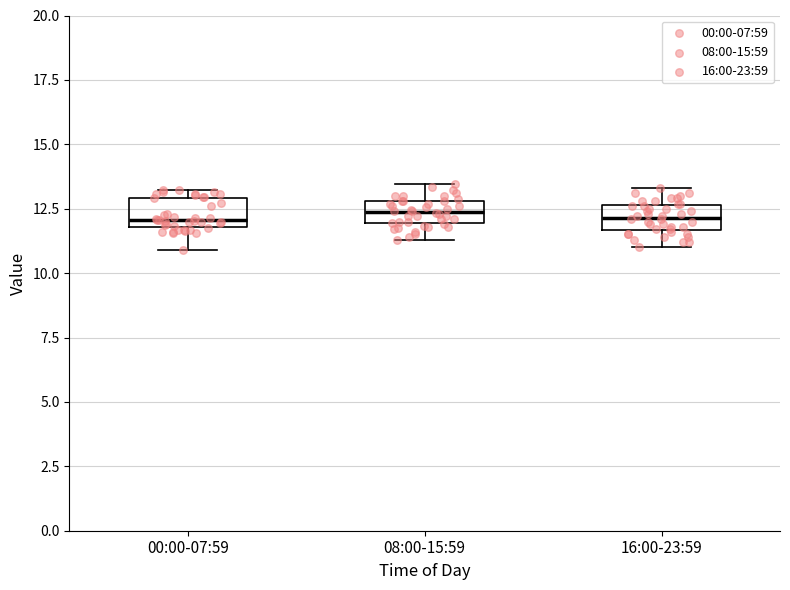

Reading left to right, transcribe this box plot: for each box, give where its median line is, the range the box spans, and where its two whiskers end, as read against the y-axis. The values are not printed on the chart, so give them approximately, as read against the axis.

00:00-07:59: median 12.0 (just above the box's lower edge), box 12.0 to 13.0, whiskers 11.0 to 13.0 (just above the box's upper edge)
08:00-15:59: median 12.5, box 12.0 to 13.0, whiskers 11.5 to 13.5
16:00-23:59: median 12.0, box 11.5 to 12.5, whiskers 11.0 to 13.5